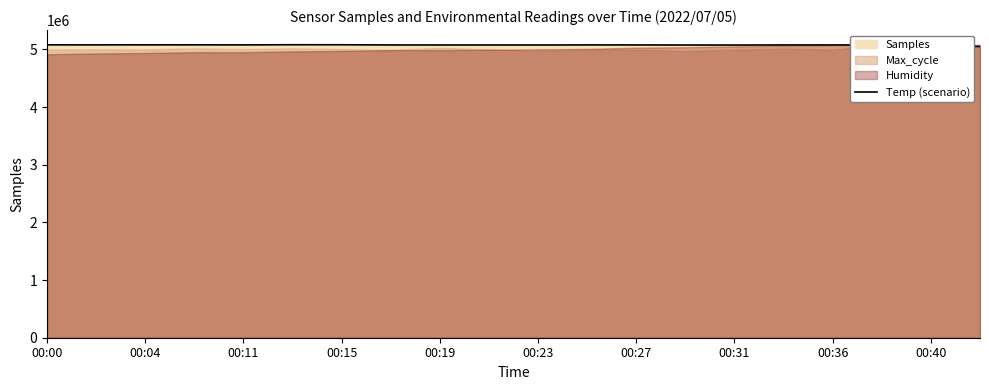

How many data points are less than 5076640?

10